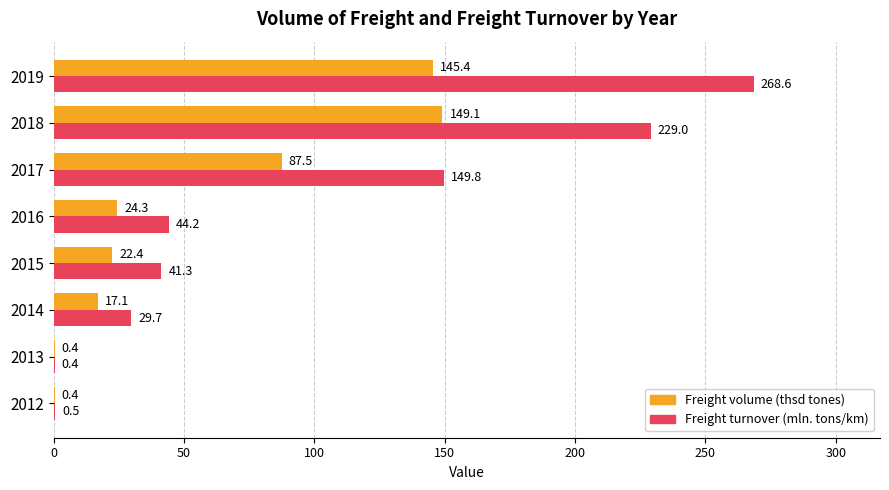

What is the maximum value shown in the chart?

268.6